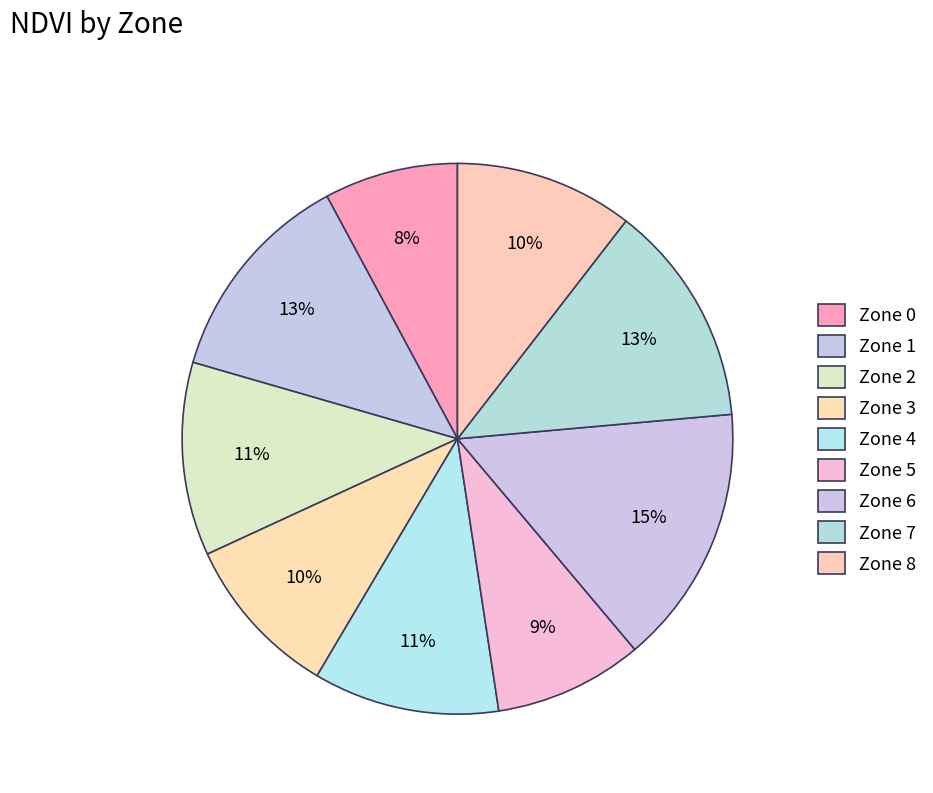

To the nearest percent, what portion does Zone 3 represent?

10%